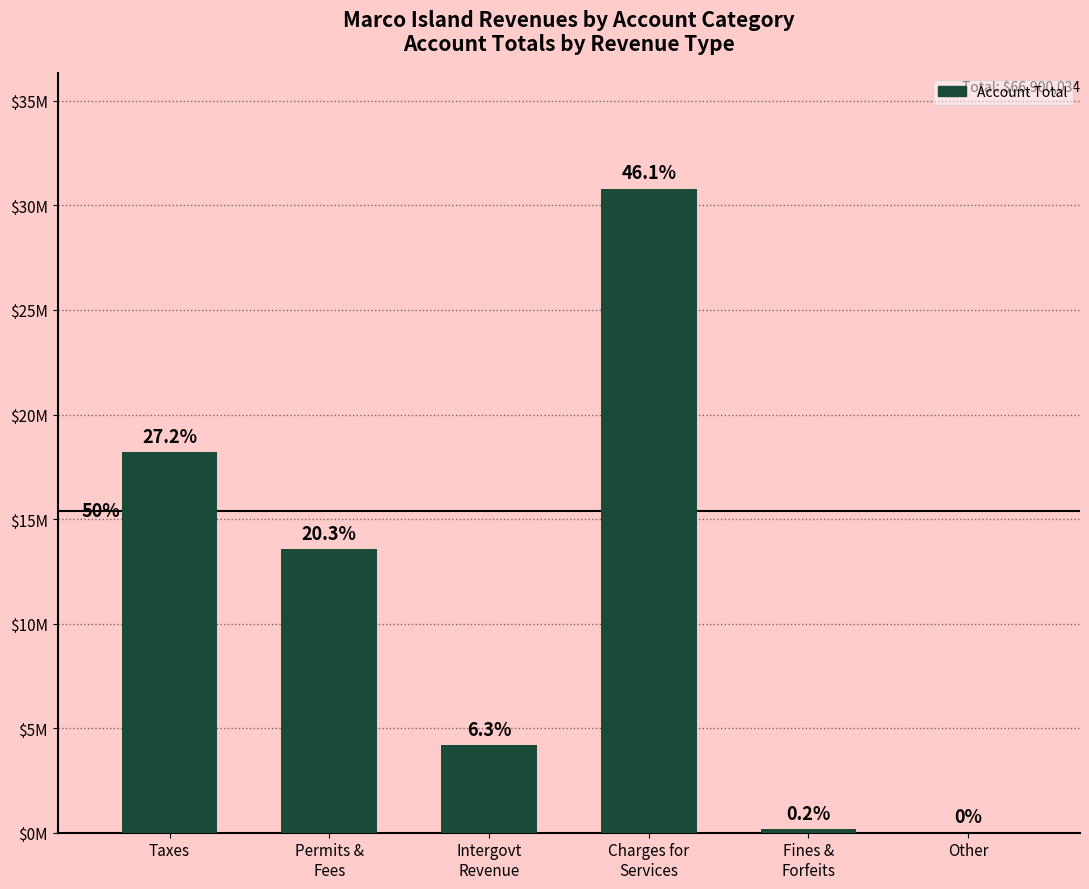

Are the bars horizontal?

No